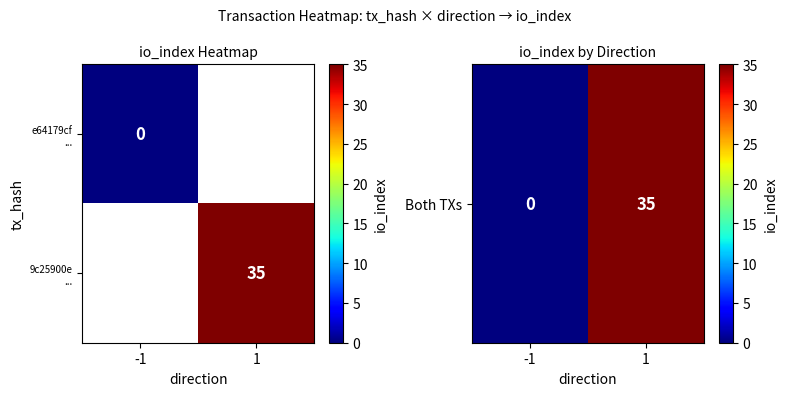

Is it true that Both TXs equals 49.9 at 1?

False